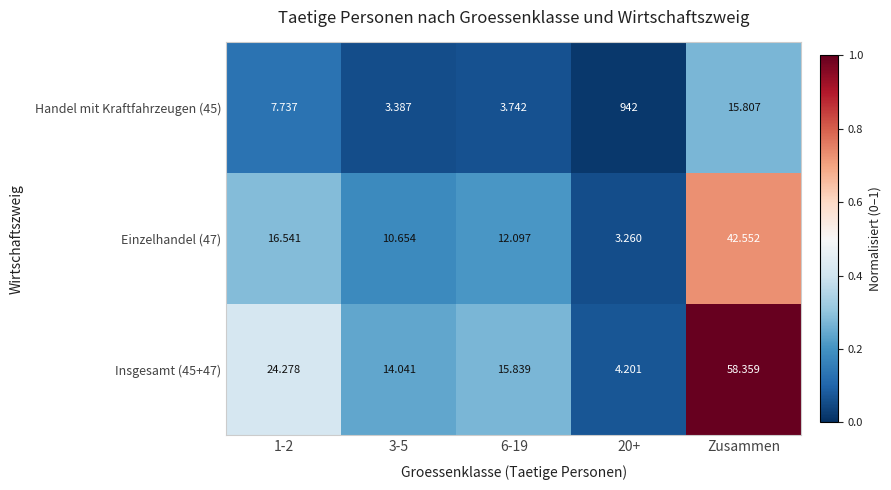

What is the difference between the highest and lowest values at 1-2?

16.5